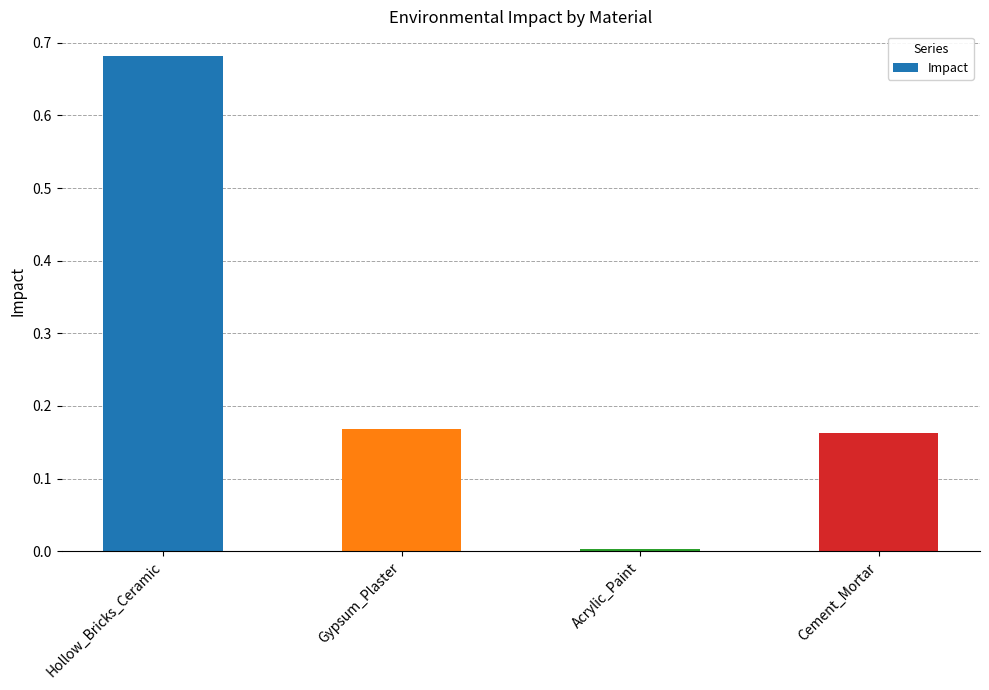

The value at Hollow_Bricks_Ceramic is 0.3. True or false?

False